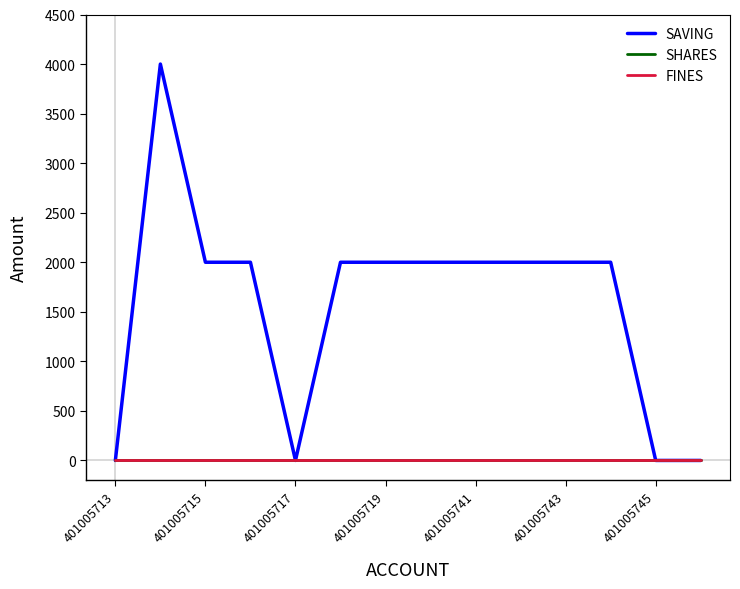

Reading left to right, extract all data points from this chart.

SAVING: 0	4000	2000	2000	0	2000	2000	2000	2000	2000	2000	2000	0	0
SHARES: 0	0	0	0	0	0	0	0	0	0	0	0	0	0
FINES: 0	0	0	0	0	0	0	0	0	0	0	0	0	0